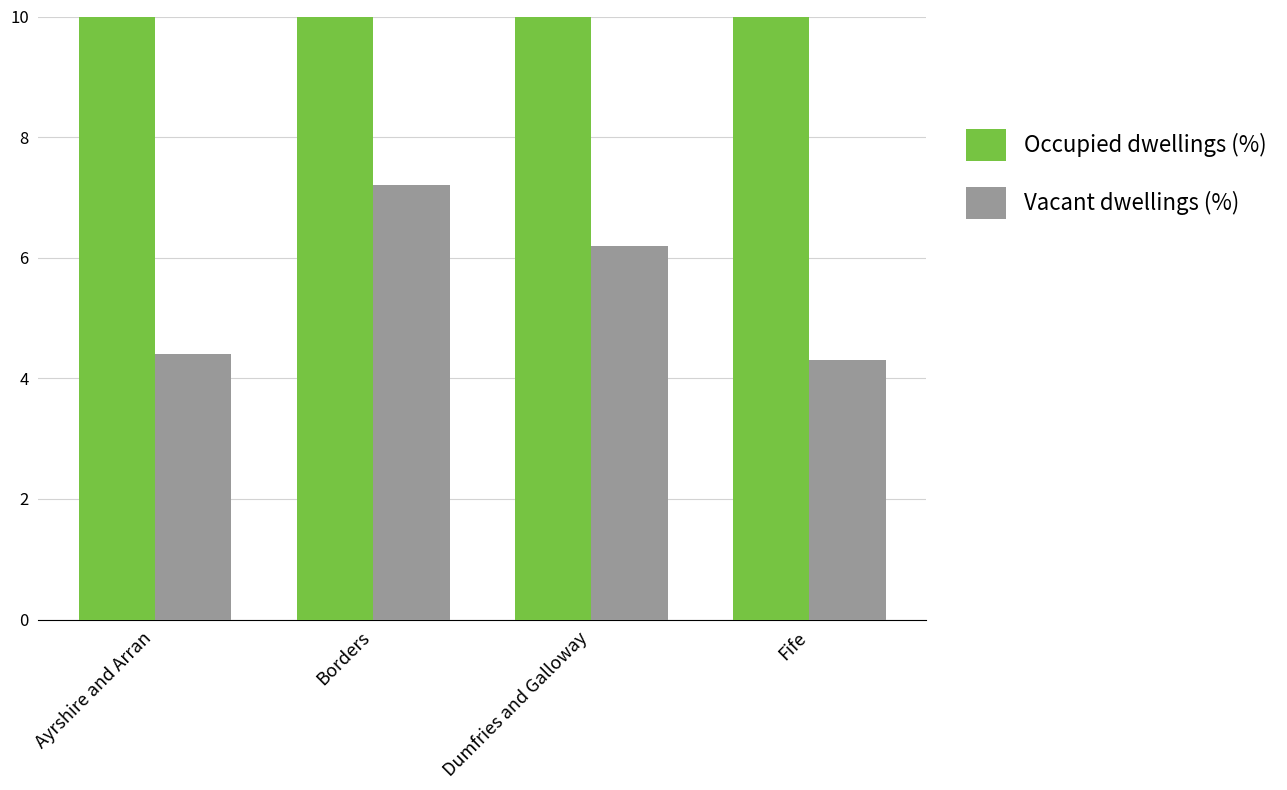

What is the difference between the second highest and minimum values in the Vacant dwellings (%) series?

1.9